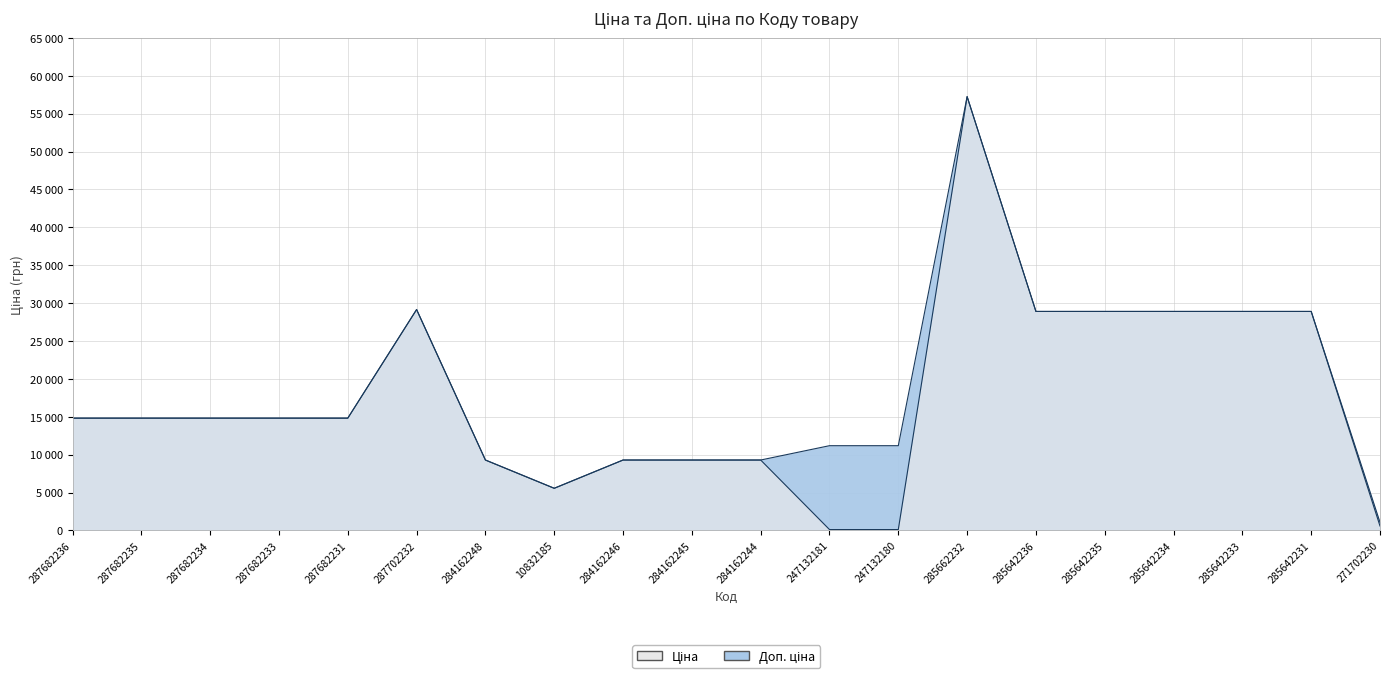

Rank the categories by Доп. ціна value from highest to lowest.

285662232, 287702232, 285642236, 285642235, 285642234, 285642233, 285642231, 287682236, 287682235, 287682234, 287682233, 287682231, 247132181, 247132180, 284162248, 284162246, 284162245, 284162244, 10832185, 271702230